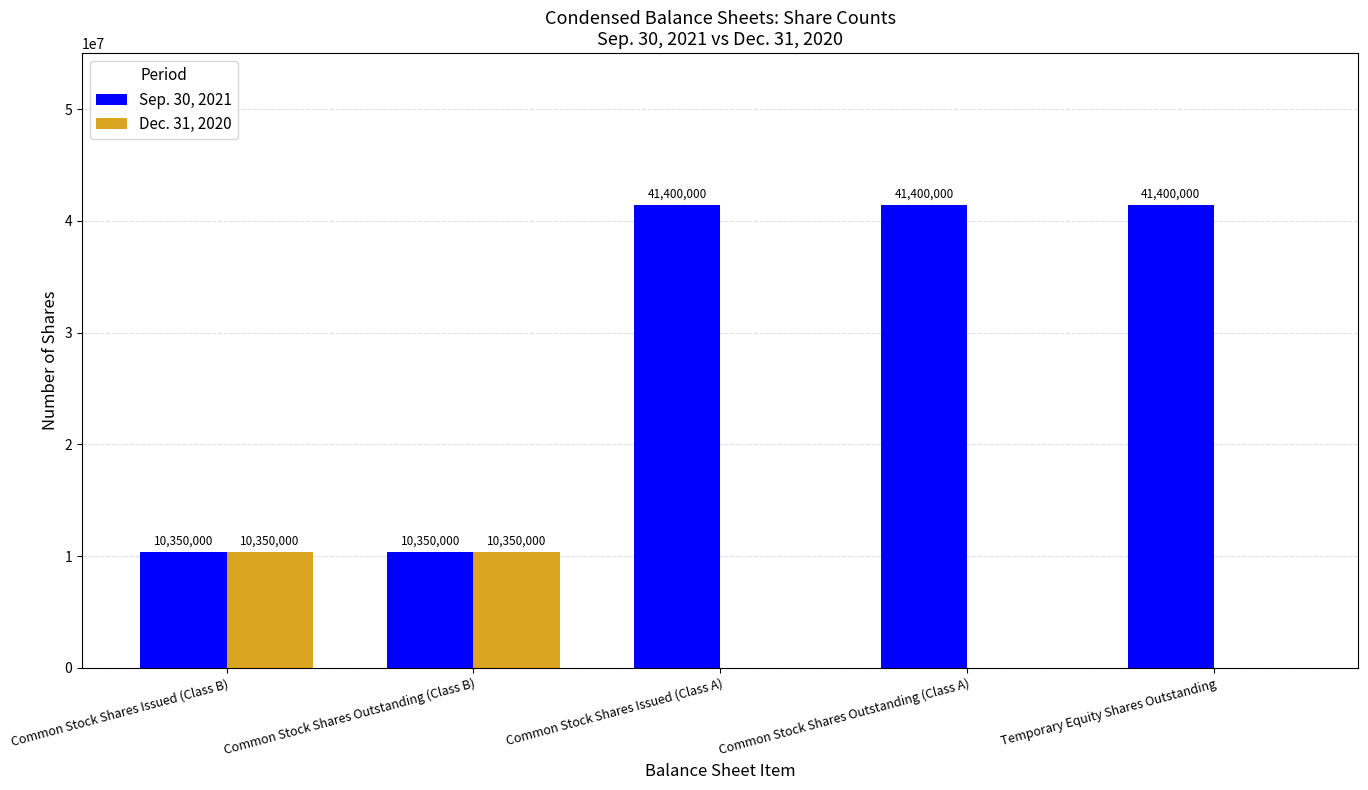

What are all the series names shown in the legend?

Sep. 30, 2021, Dec. 31, 2020